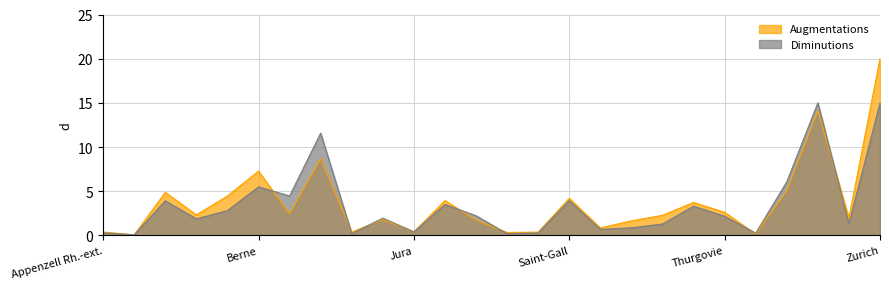

List the series in order of their overall mean, lowest first.

Diminutions, Augmentations